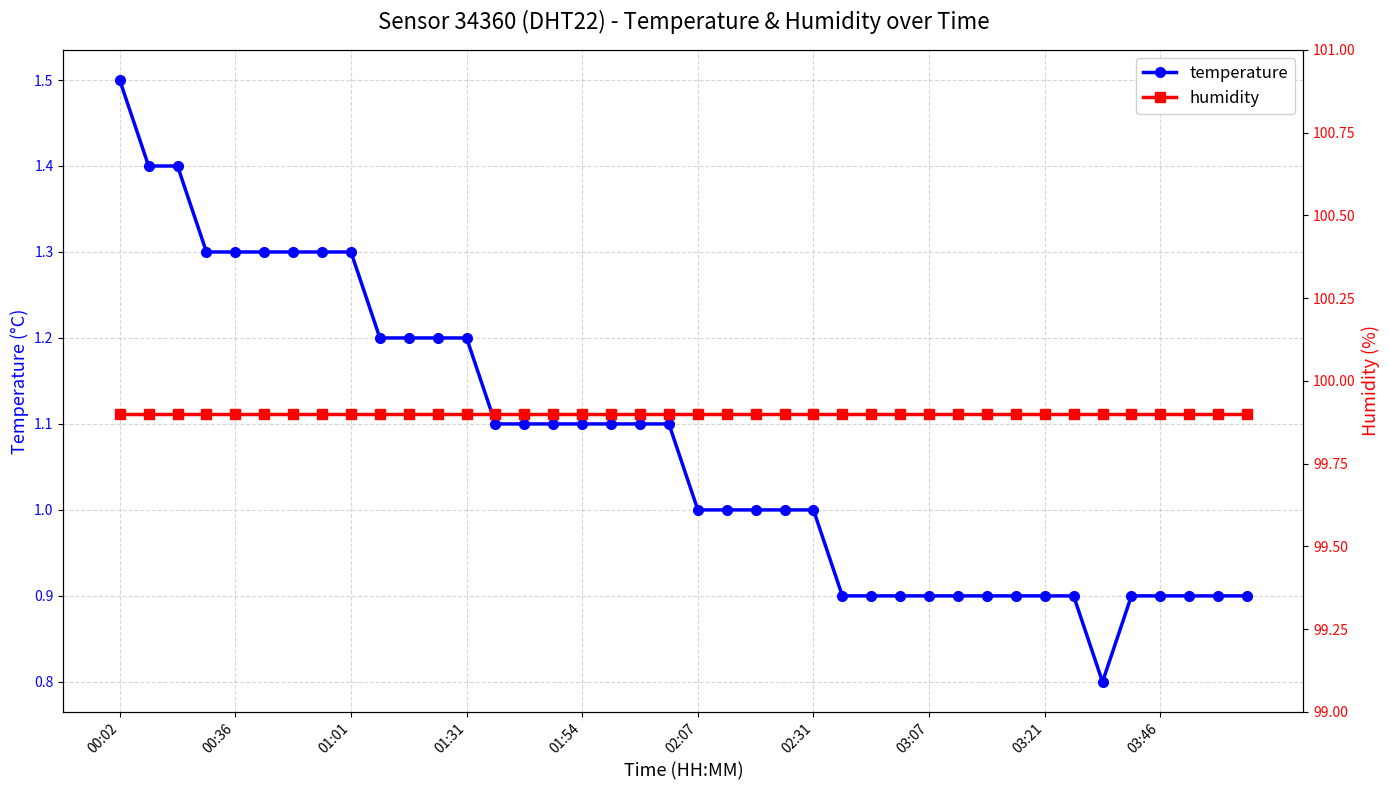

Which category has the lowest value in the humidity series?

00:02